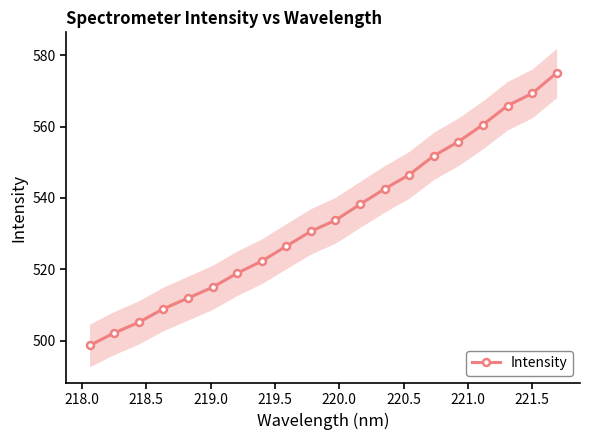

What is the difference between the maximum and minimum values?

76.3